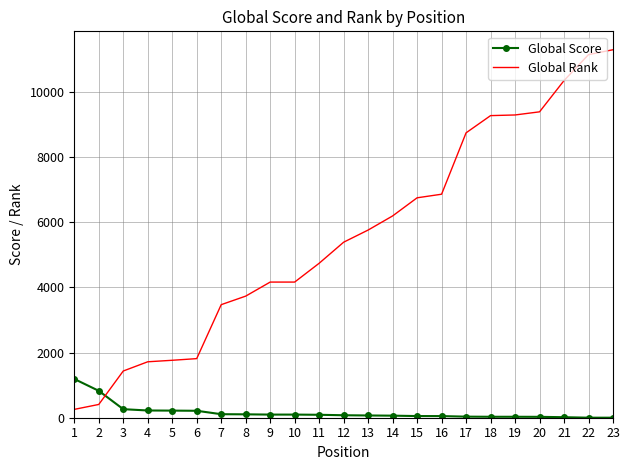

What is the approximate value of Global Rank at 13, to the nearest 10?

5760